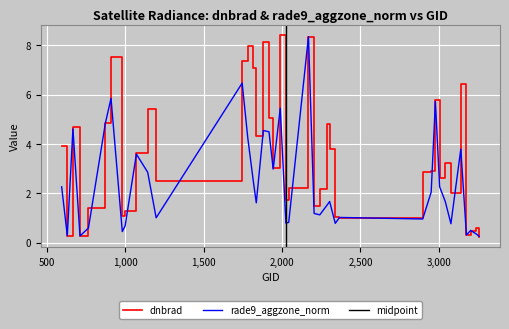

What is the sum of the dnbrad values at 1988 and 1196?

10.9